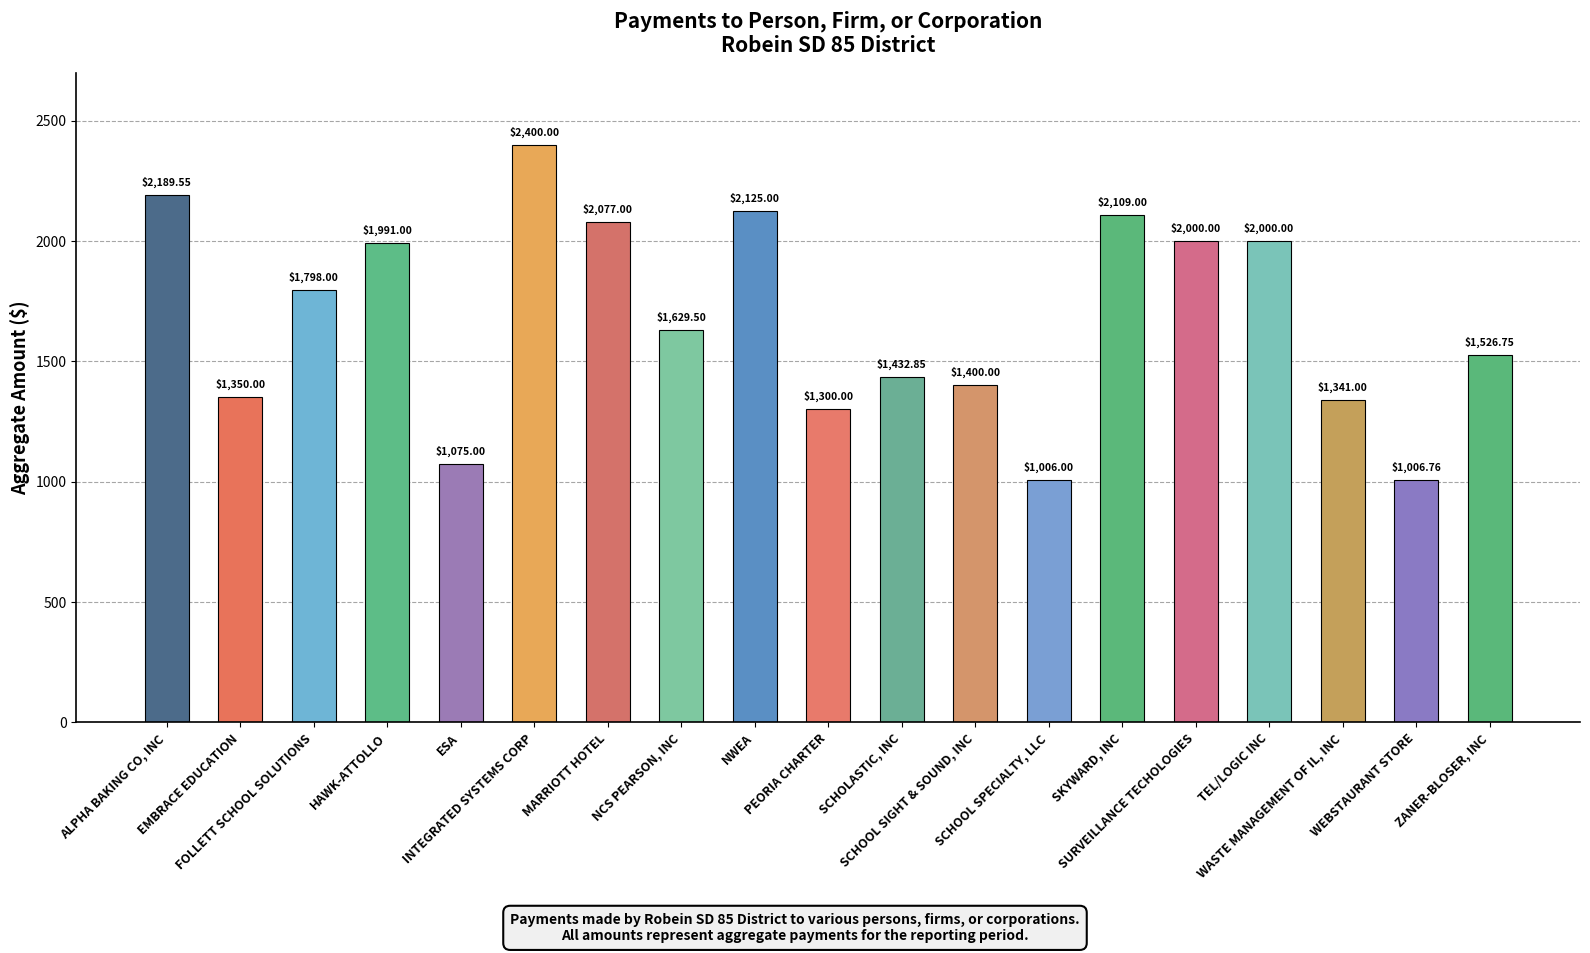

What is the difference between the second highest and second lowest values?

1182.8